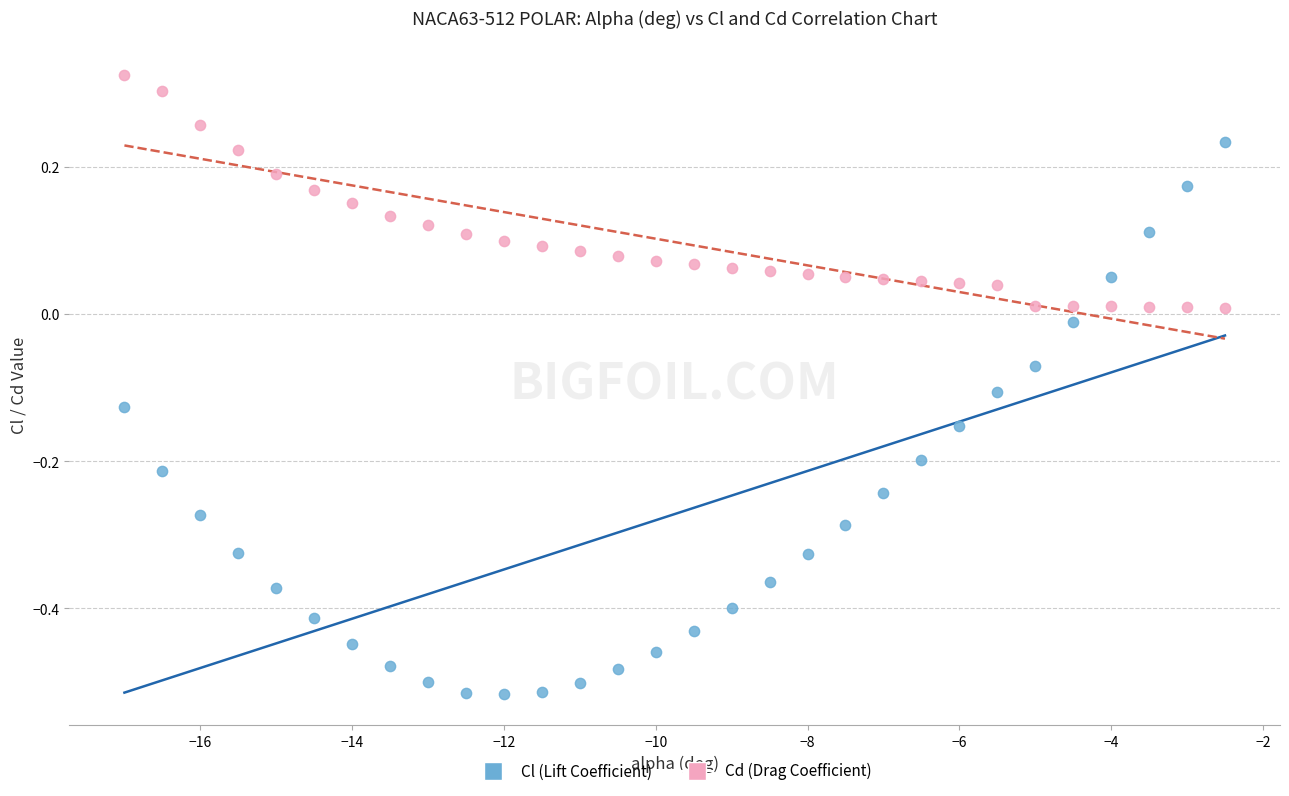

Which series has the widest spread of Y values?

Cl (Lift Coefficient)